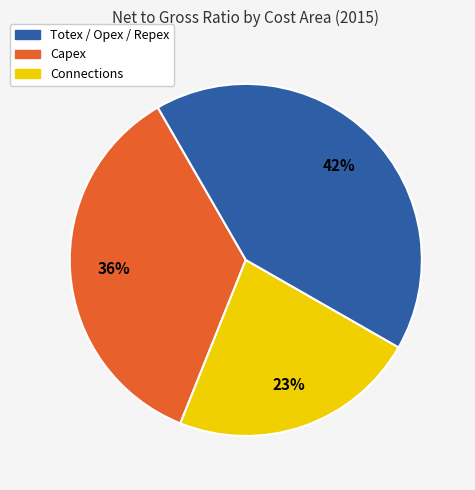

Is there a majority slice in this chart?

No